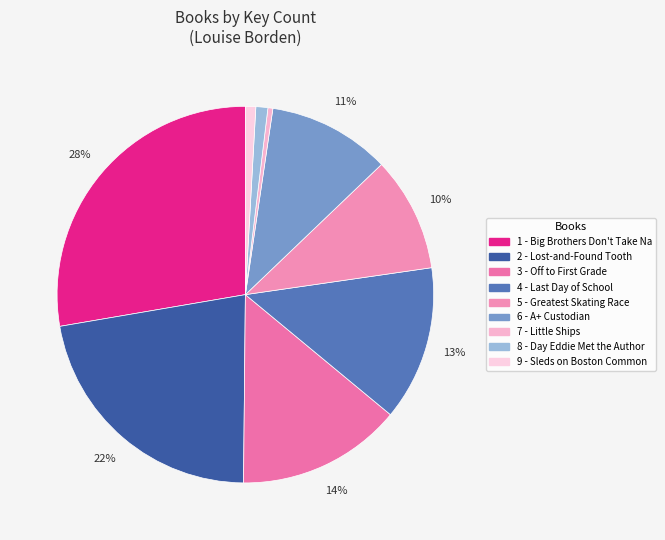

Rank the categories by value from lowest to highest.

7 - Little Ships, 9 - Sleds on Boston Common, 8 - Day Eddie Met the Author, 5 - Greatest Skating Race, 6 - A+ Custodian, 4 - Last Day of School, 3 - Off to First Grade, 2 - Lost-and-Found Tooth, 1 - Big Brothers Don't Take Naps